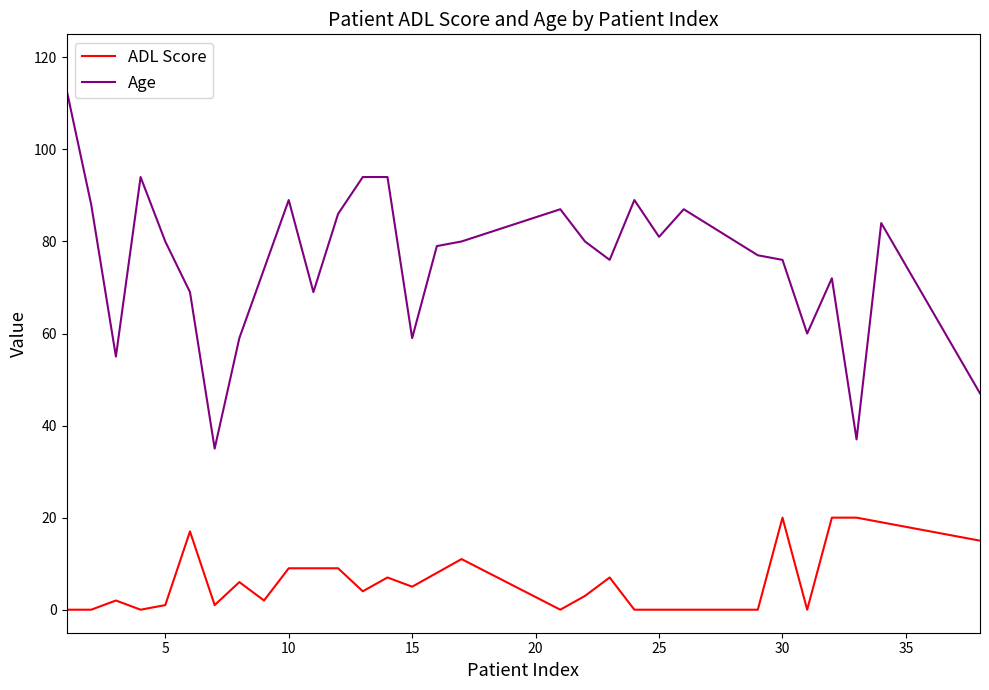

Does the chart have visible grid lines?

No